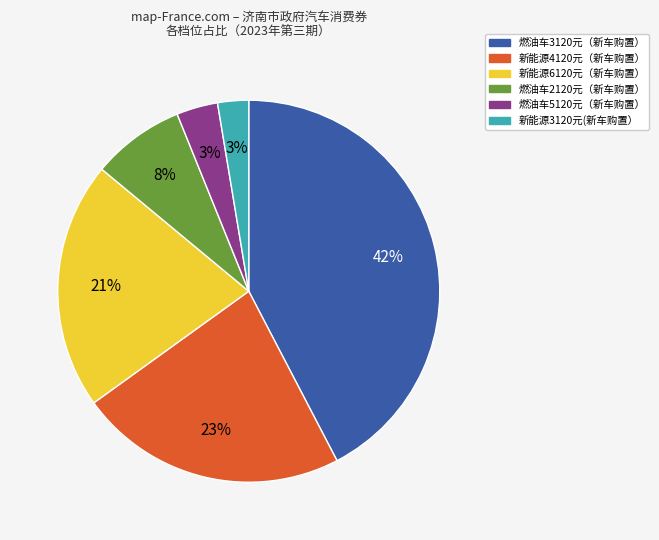

To the nearest percent, what is the difference between the 燃油车5120元（新车购置） and 燃油车3120元（新车购置） slice percentages?

39%